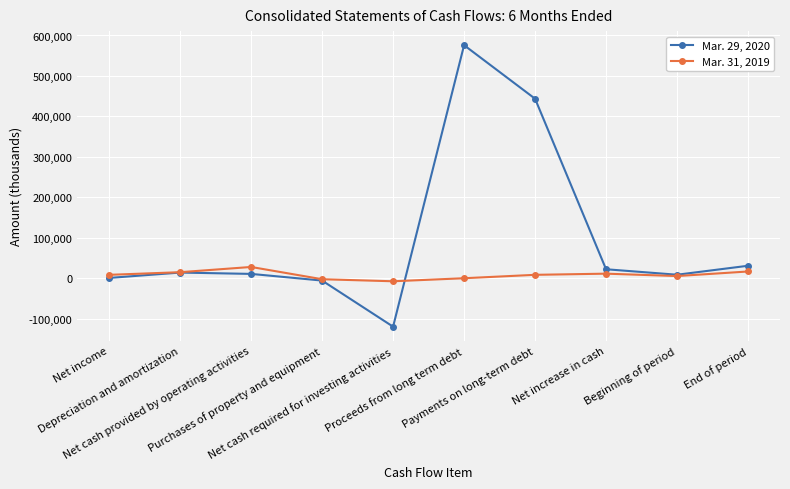

Which series ends up on top after the final intersection of Mar. 29, 2020 and Mar. 31, 2019?

Mar. 29, 2020